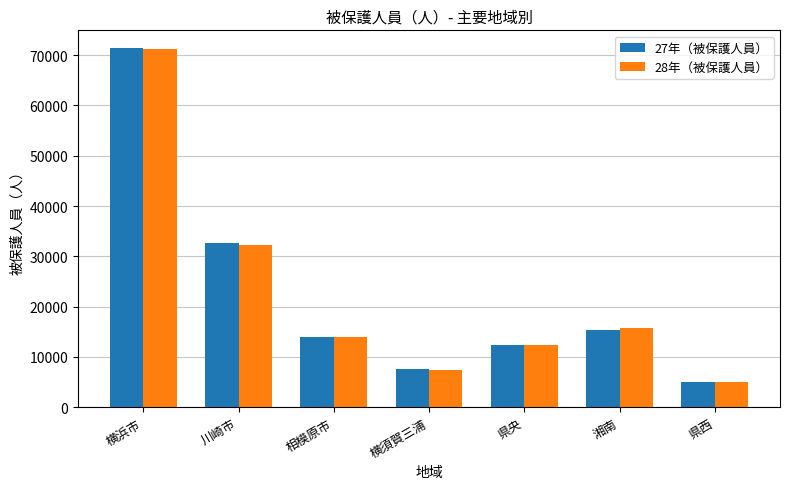

List the labels in order of 28年（被保護人員） value, largest first.

横浜市, 川崎市, 湘南, 相模原市, 県央, 横須賀三浦, 県西